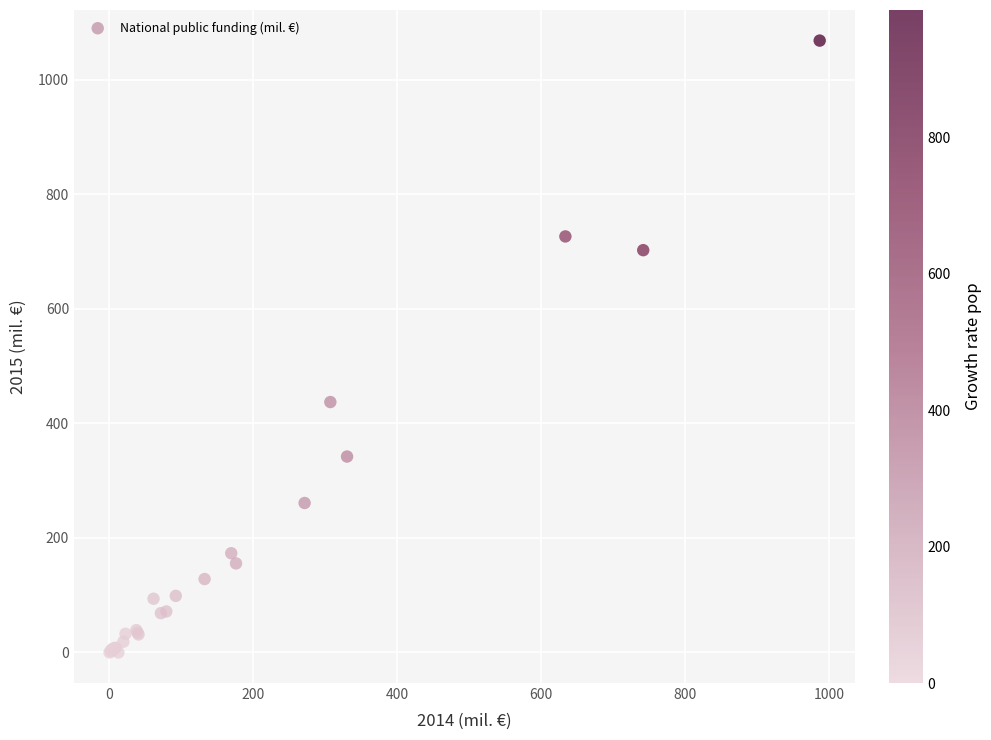

What Y value in the scatter plot is closest to 534?

437.2